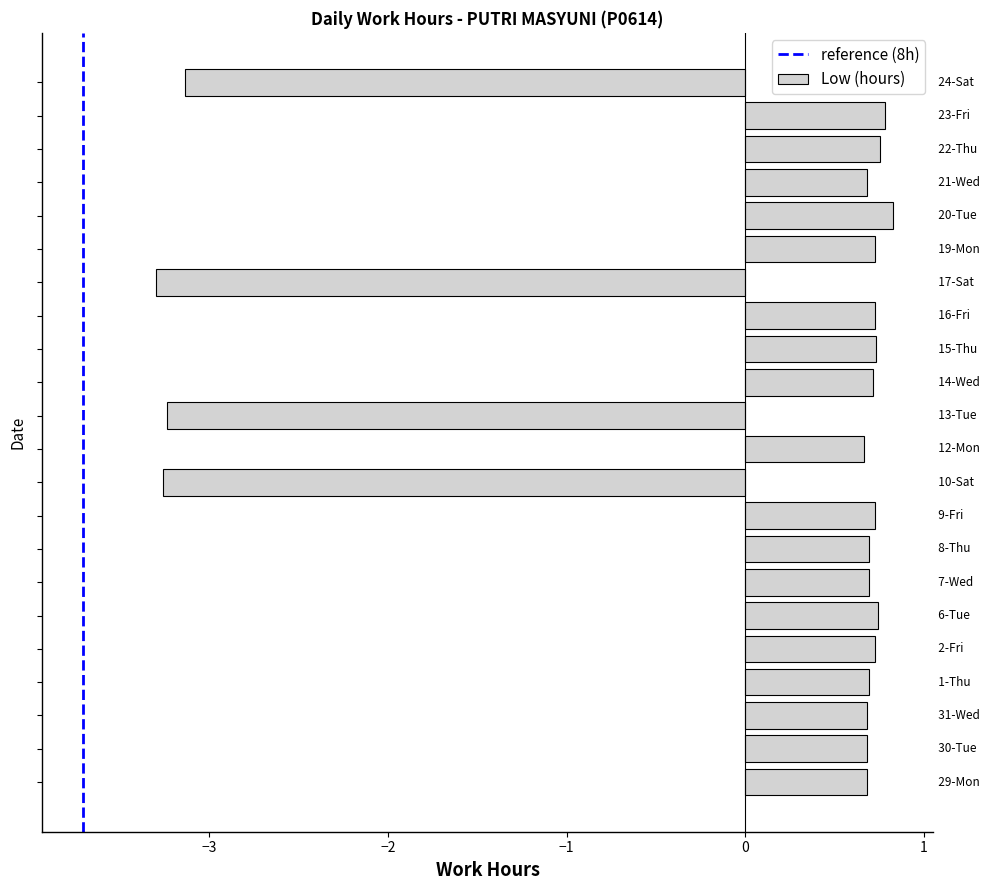

How many values are below 0?

4